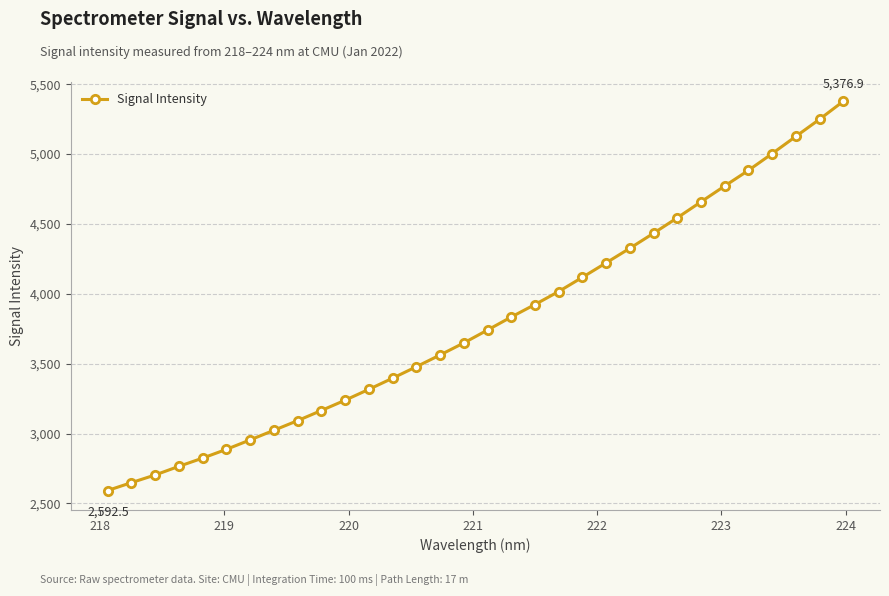

Count the number of data series in this chart.

1